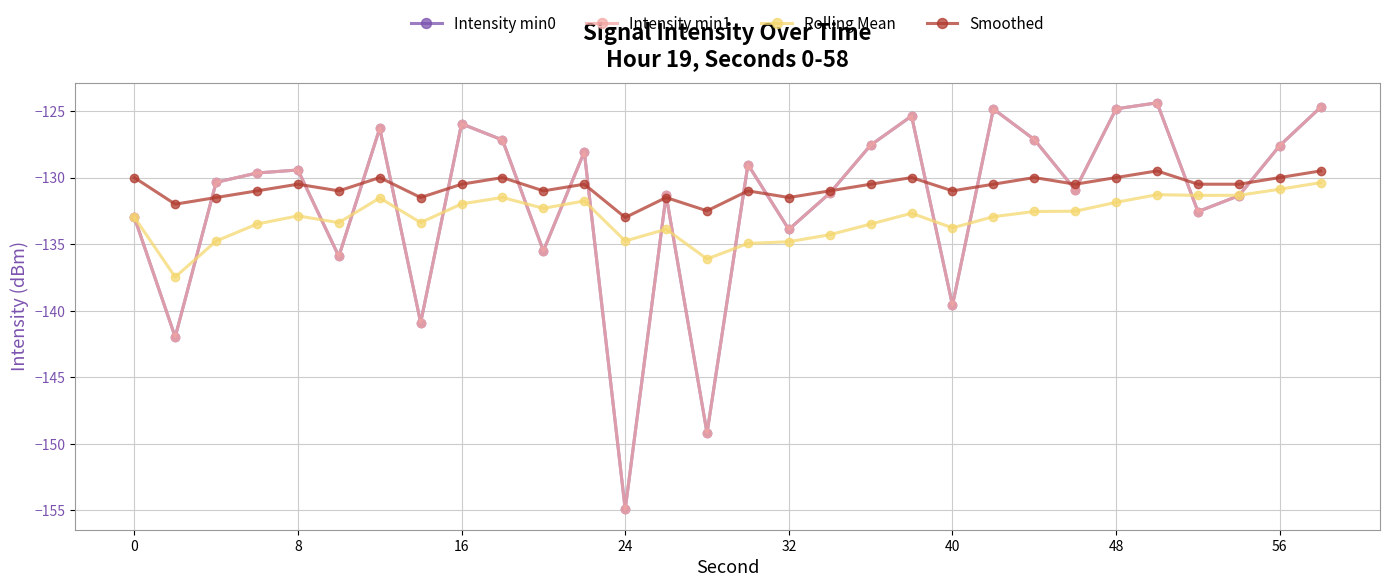

Does the chart have visible grid lines?

Yes